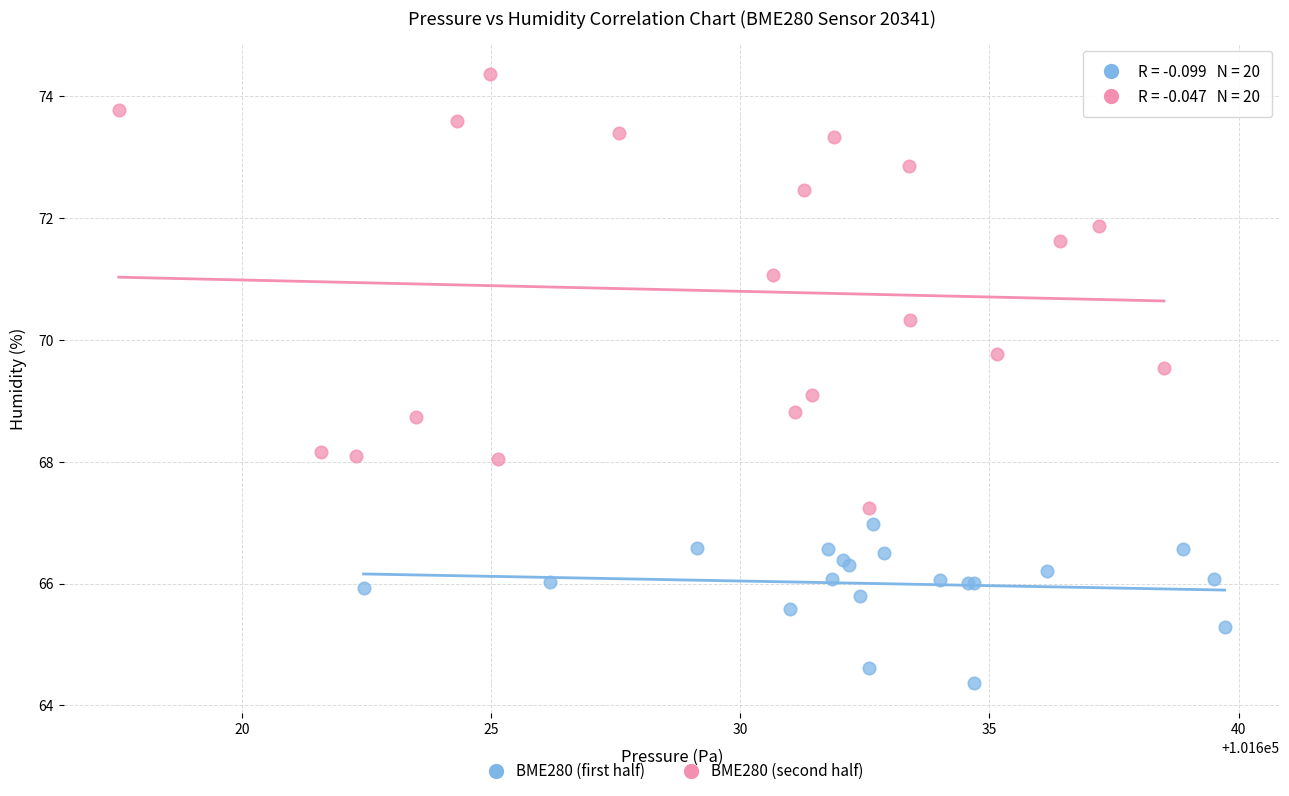

Which series reaches the maximum Y coordinate?

BME280 (second half)